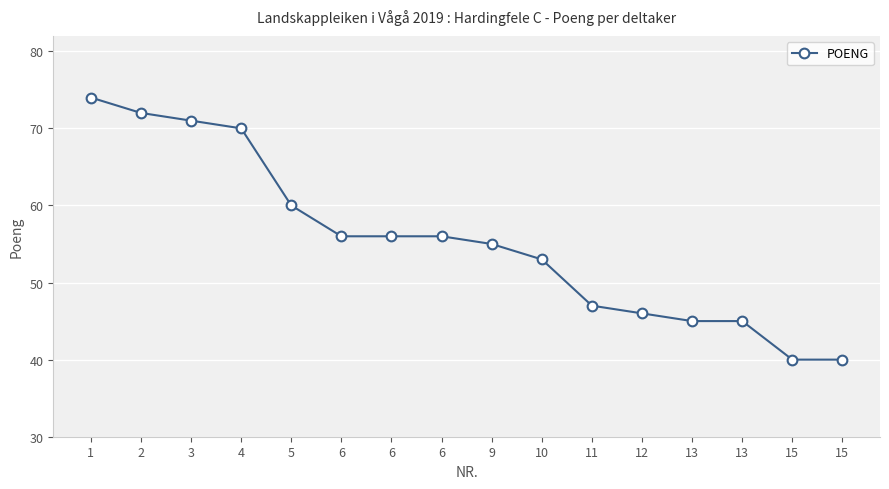

List the labels in order of value, smallest first.

15, 15, 13, 13, 12, 11, 10, 9, 6, 6, 6, 5, 4, 3, 2, 1